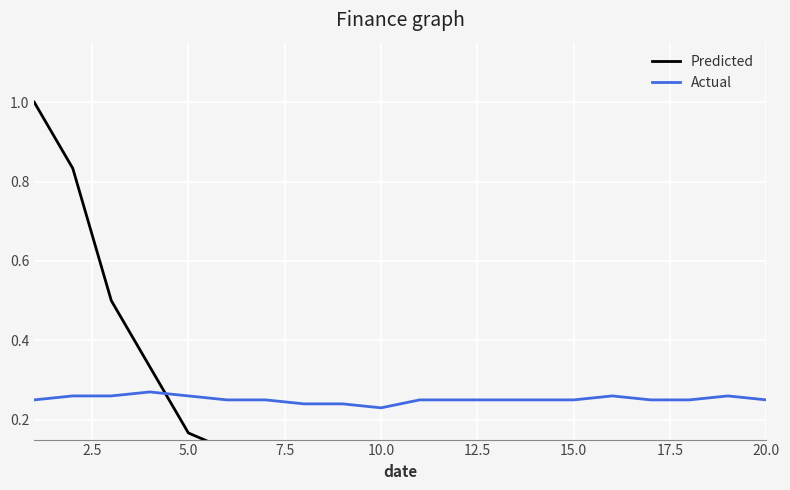

The value of Actual at 10.0 is 0.1. True or false?

False